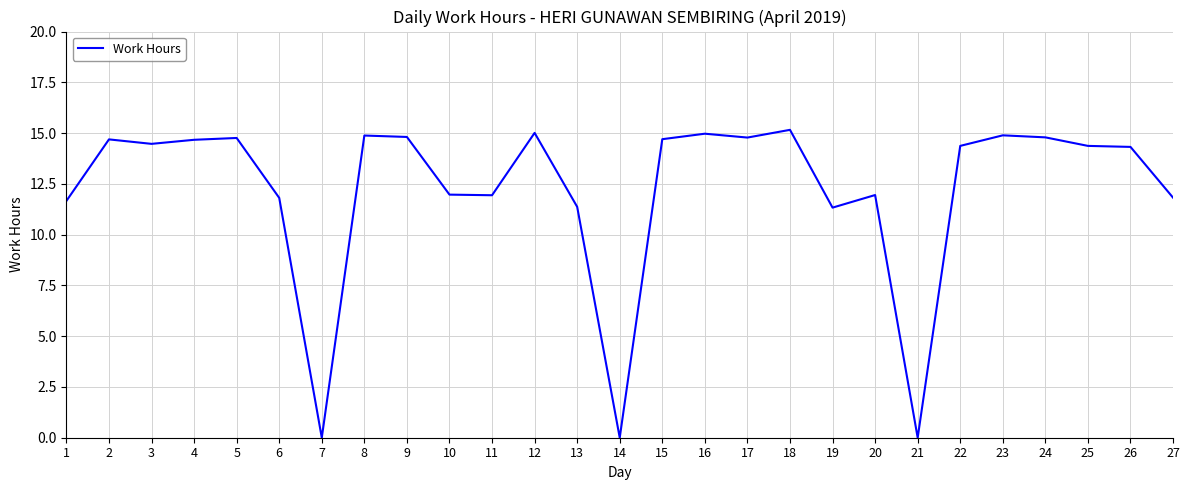

What is the ratio of the value at 26 to the value at 12?

1.0